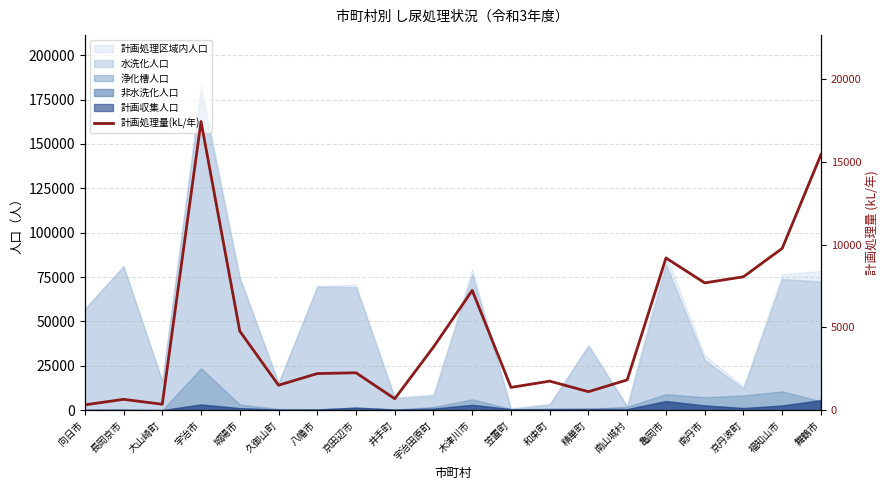

What is the minimum value shown in the chart?

321